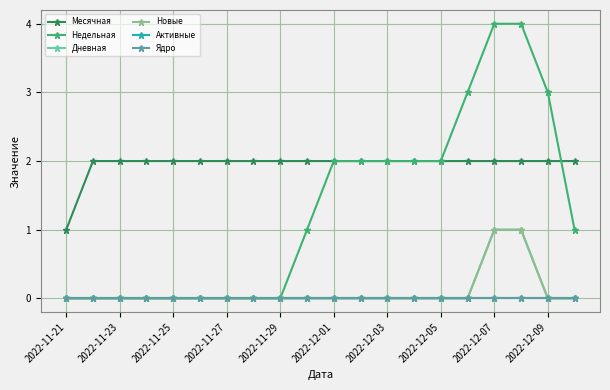

Is this an area chart (filled region under the line)?

No